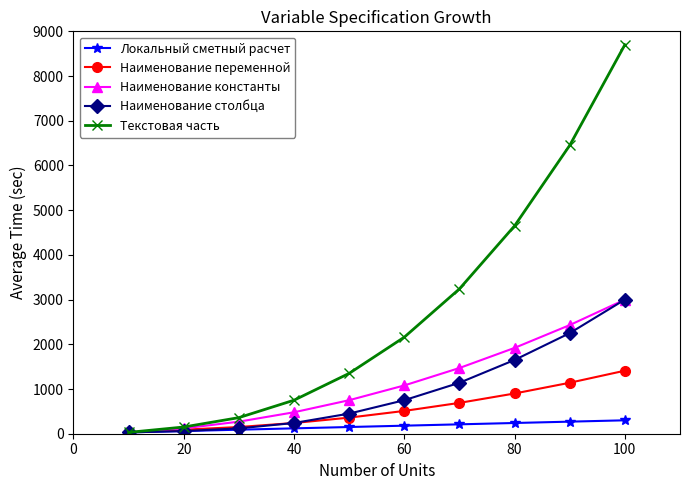

Which series has the largest range (max minus min)?

Текстовая часть